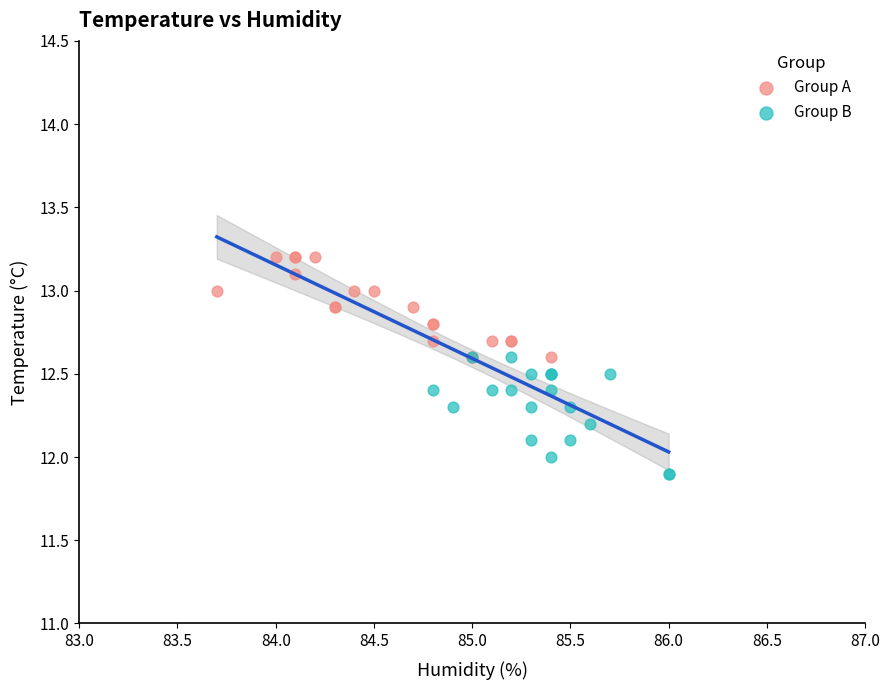

What are all the series names shown in the legend?

Group A, Group B